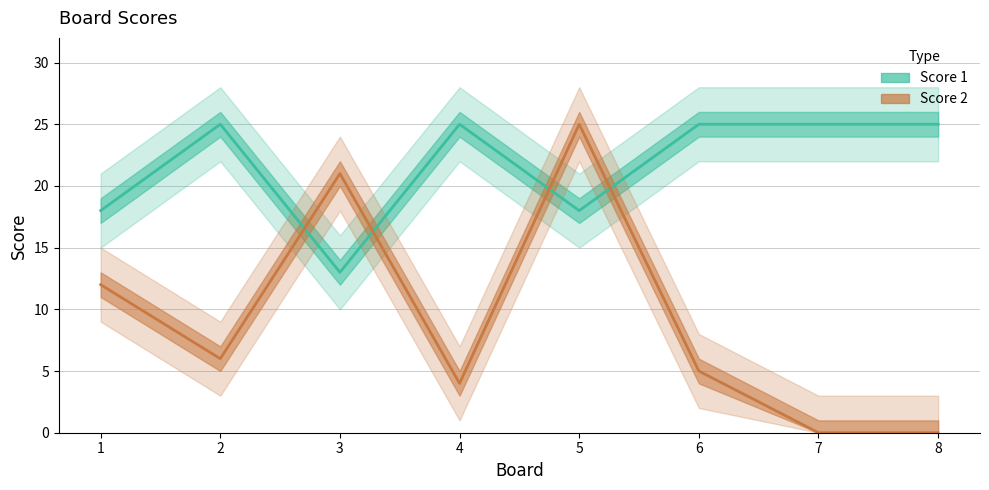

What is the sum of the Score 1 values at 8 and 1?

43